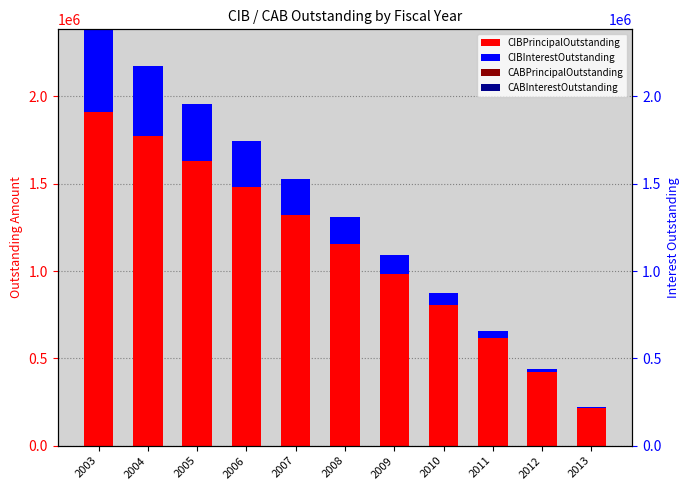

What is the difference between the CIBInterestOutstanding values at 2006 and 2005?

64437.5